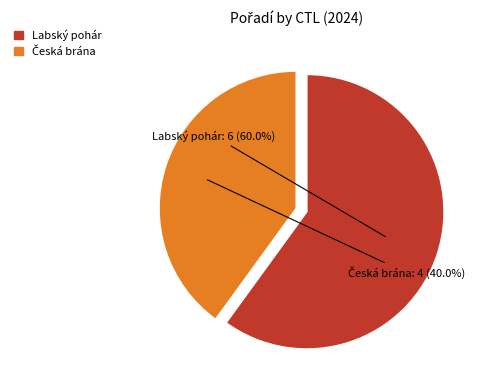

To the nearest percent, what is the average slice percentage?

50%